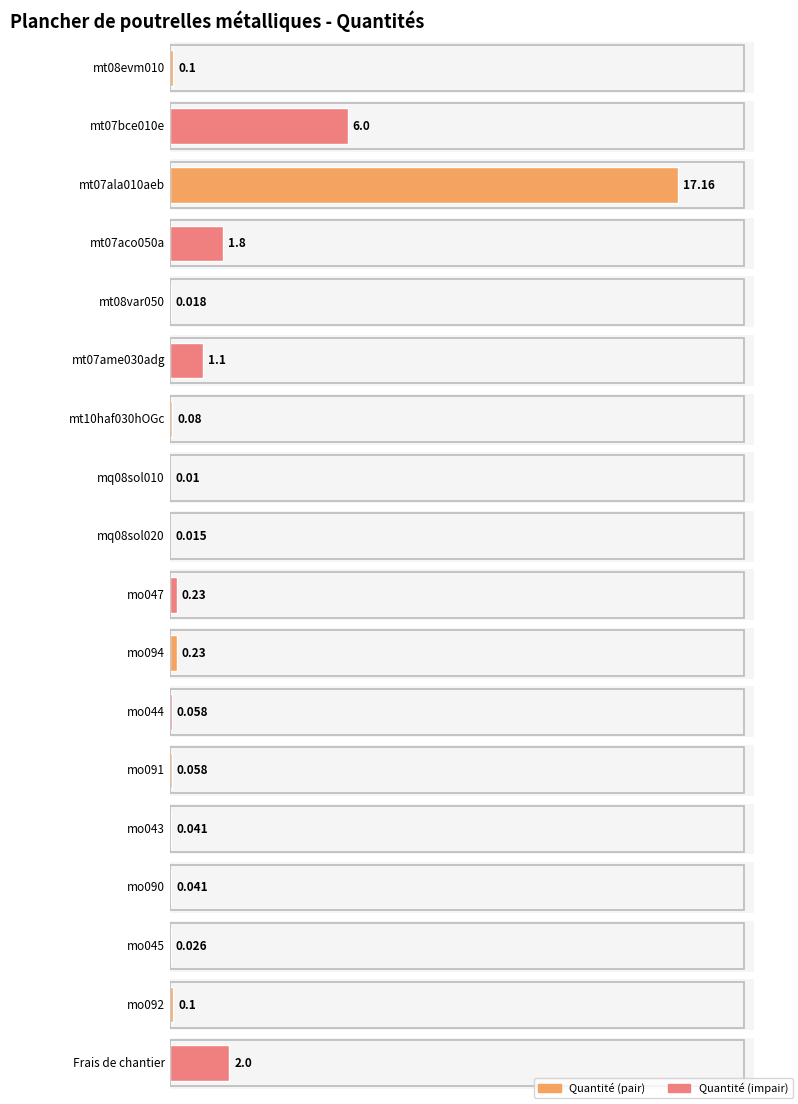

Are the bars horizontal?

Yes